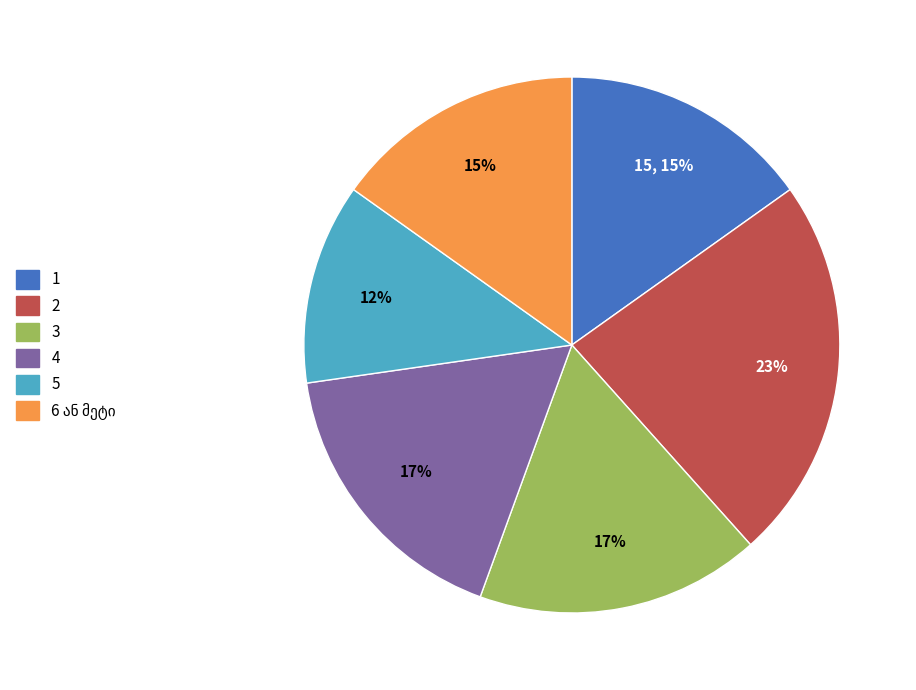

Do 3 and 2 together represent more than half of the pie?

No